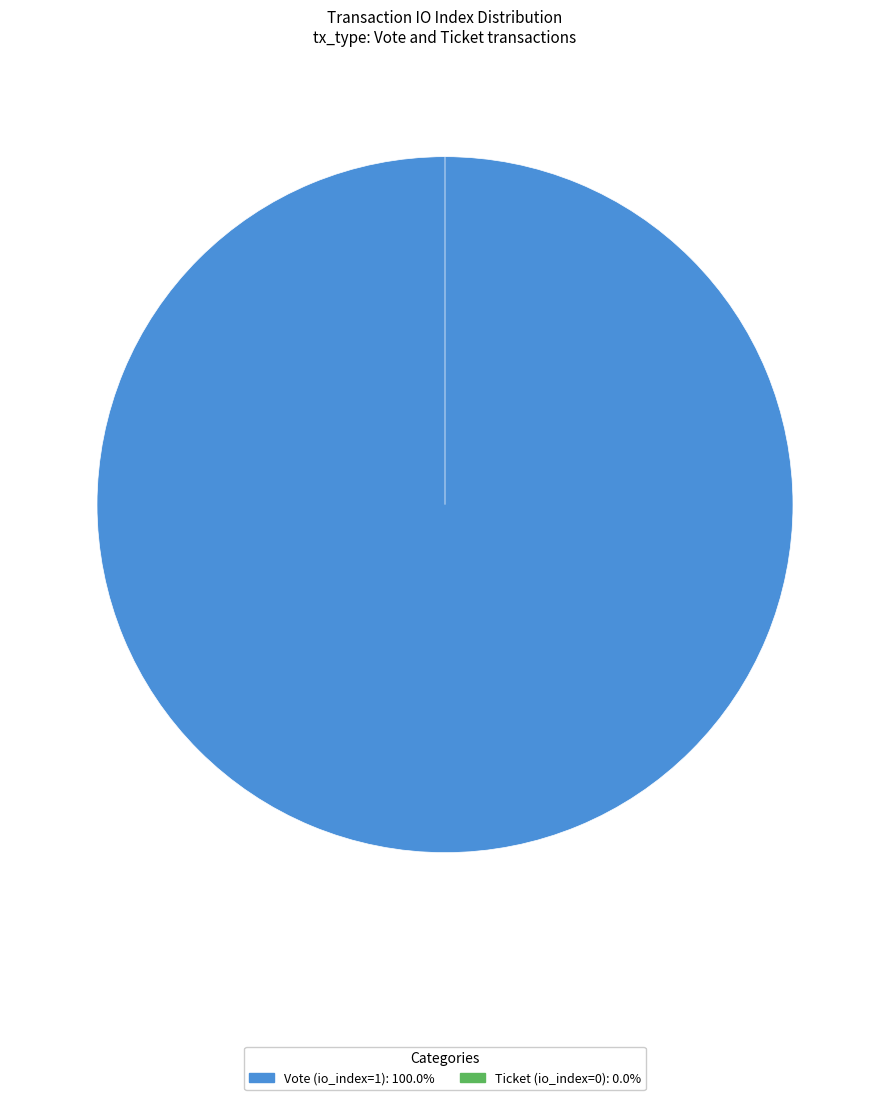

The Ticket (io_index=0) slice represents 1% of the pie. True or false?

False